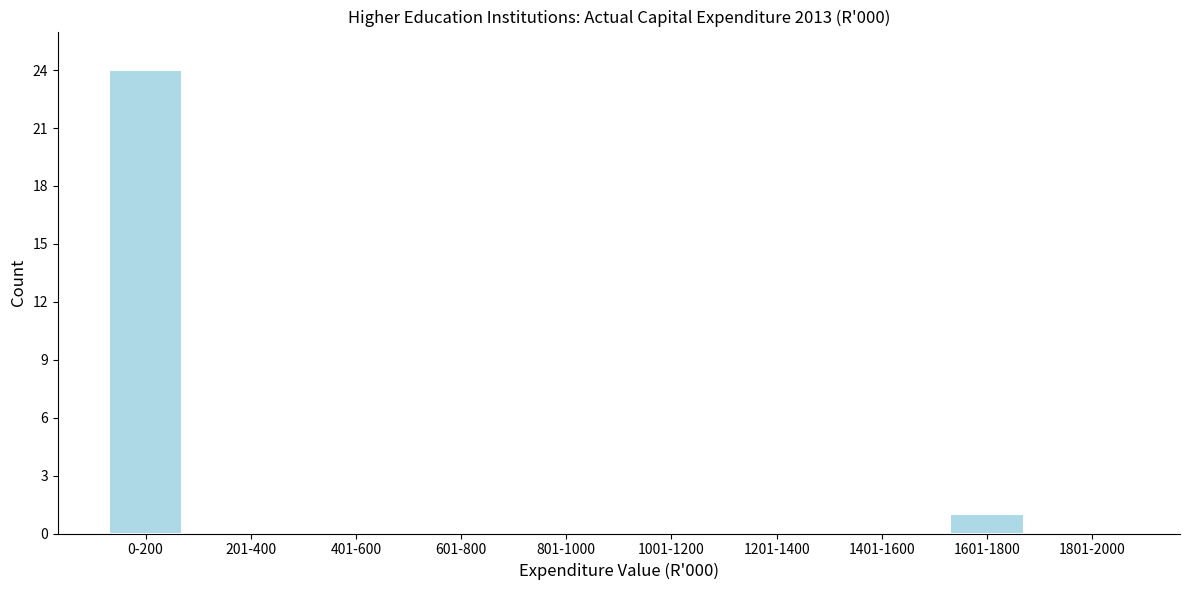

Reading left to right, list all the values displayed in this chart.

0-200=24	201-400=0	401-600=0	601-800=0	801-1000=0	1001-1200=0	1201-1400=0	1401-1600=0	1601-1800=1	1801-2000=0